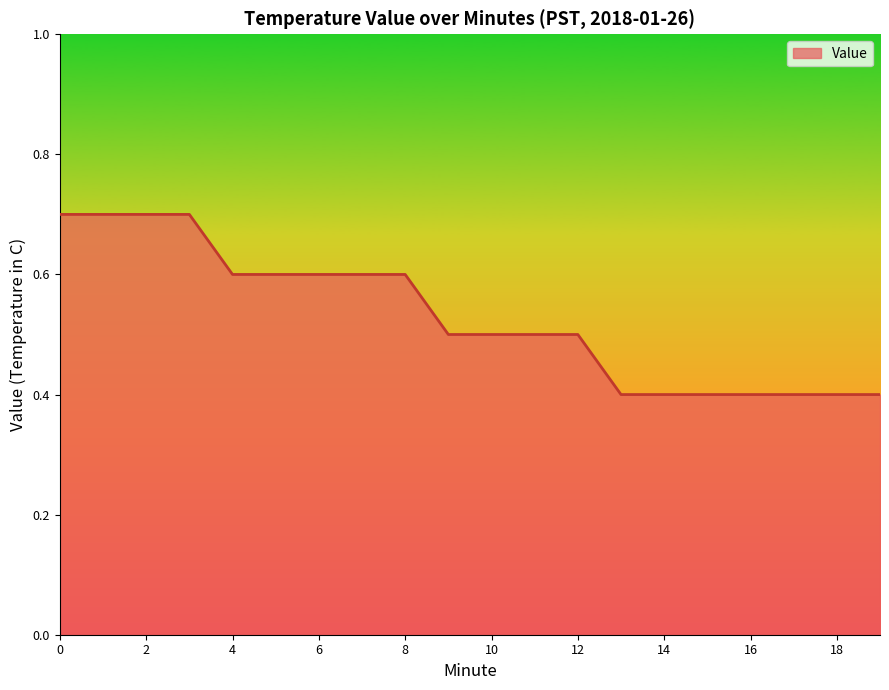

What is the difference between the maximum and minimum values?

0.3